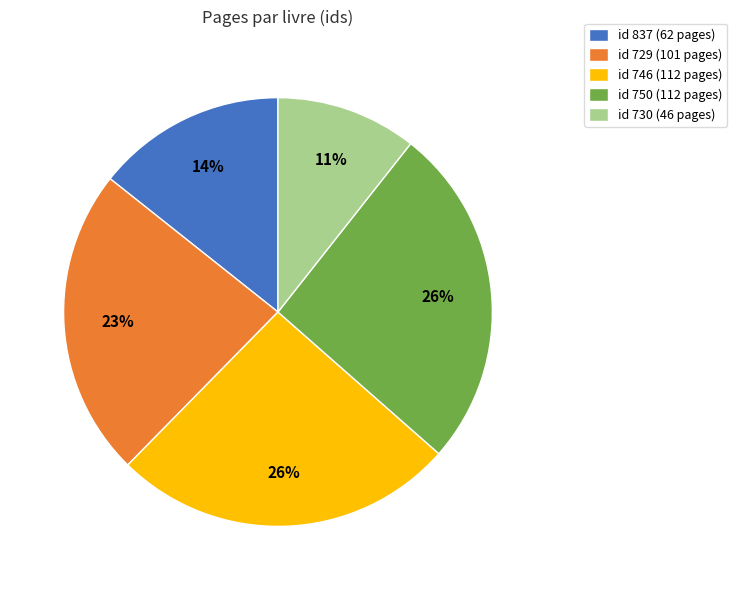

Is there a majority slice in this chart?

No